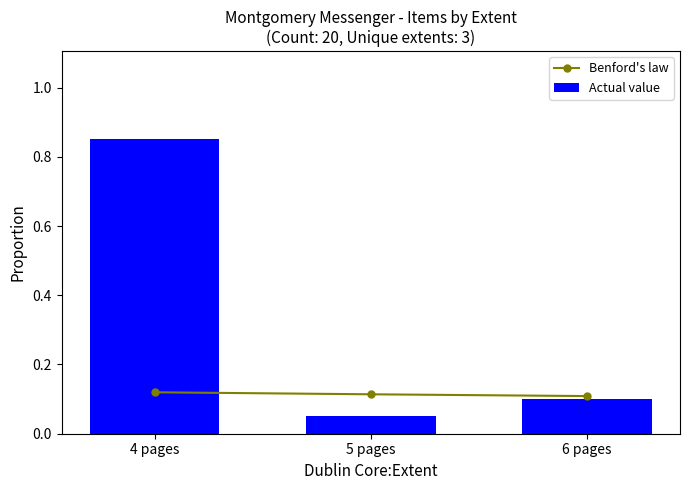

Reading left to right, what are all the values shown in this chart?

Benford's law: 0.1	0.1	0.1
Actual value: 0.8	0.1	0.1